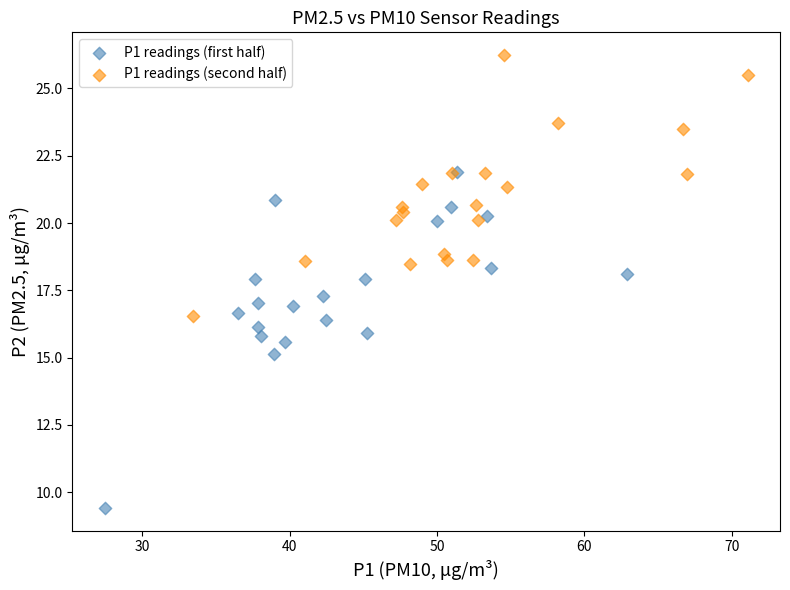

What are all the series names shown in the legend?

P1 readings (first half), P1 readings (second half)